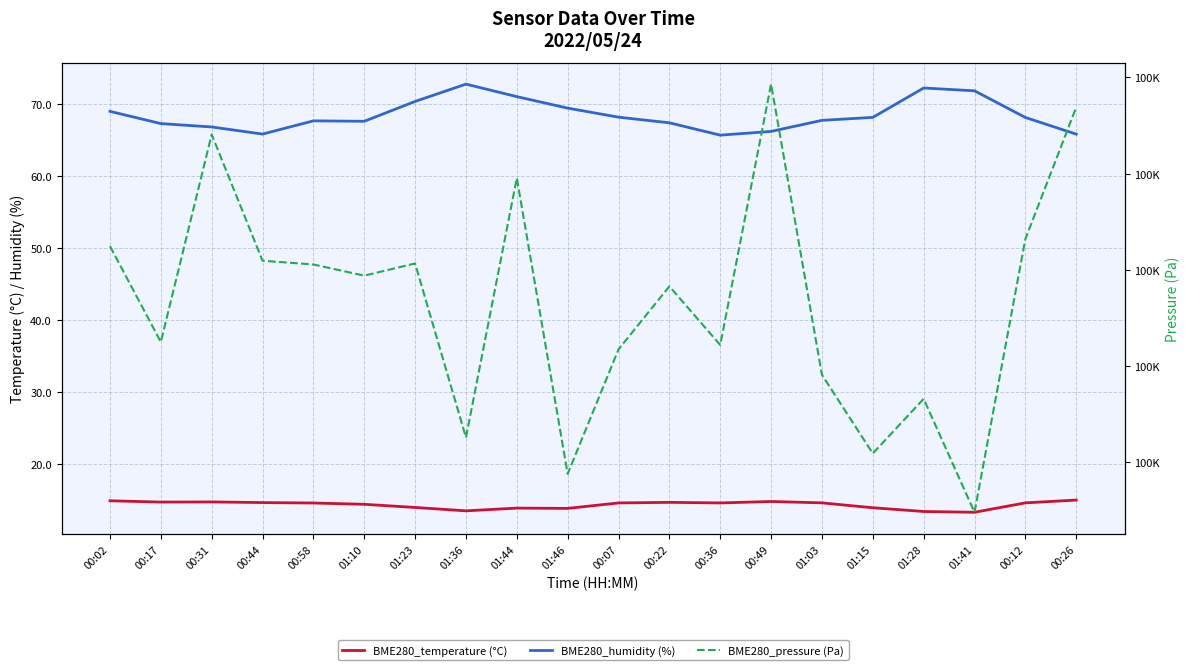

Reading left to right, what are all the values shown in this chart?

BME280_temperature (°C): 00:02=14.9	00:17=14.7	00:31=14.7	00:44=14.6	00:58=14.6	01:10=14.4	01:23=13.9	01:36=13.5	01:44=13.8	01:46=13.8	00:07=14.6	00:22=14.6	00:36=14.6	00:49=14.8	01:03=14.6	01:15=13.9	01:28=13.4	01:41=13.3	00:12=14.6	00:26=15.0
BME280_humidity (%): 00:02=69.0	00:17=67.3	00:31=66.9	00:44=65.9	00:58=67.7	01:10=67.7	01:23=70.4	01:36=72.8	01:44=71.1	01:46=69.5	00:07=68.2	00:22=67.5	00:36=65.7	00:49=66.2	01:03=67.8	01:15=68.2	01:28=72.3	01:41=71.9	00:12=68.2	00:26=65.9
BME280_pressure (Pa): 00:02=100224.9	00:17=100205.0	00:31=100248.1	00:44=100221.9	00:58=100221.1	01:10=100218.8	01:23=100221.3	01:36=100185.2	01:44=100239.1	01:46=100177.6	00:07=100203.5	00:22=100216.6	00:36=100204.4	00:49=100258.6	01:03=100198.2	01:15=100181.9	01:28=100193.2	01:41=100169.7	00:12=100226.4	00:26=100253.8